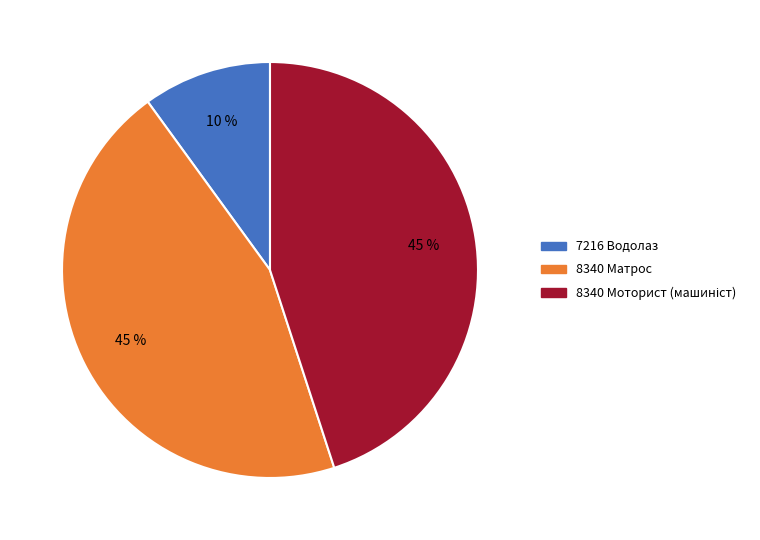

Count the number of slices in the pie.

3